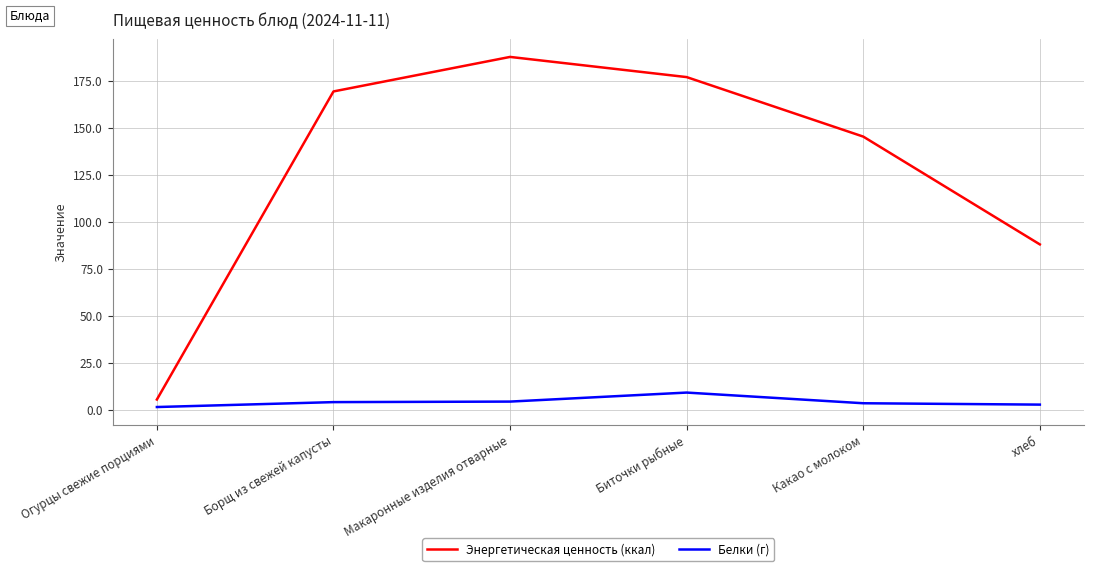

Is it true that Энергетическая ценность (ккал) equals 5.5 at Огурцы свежие порциями?

True